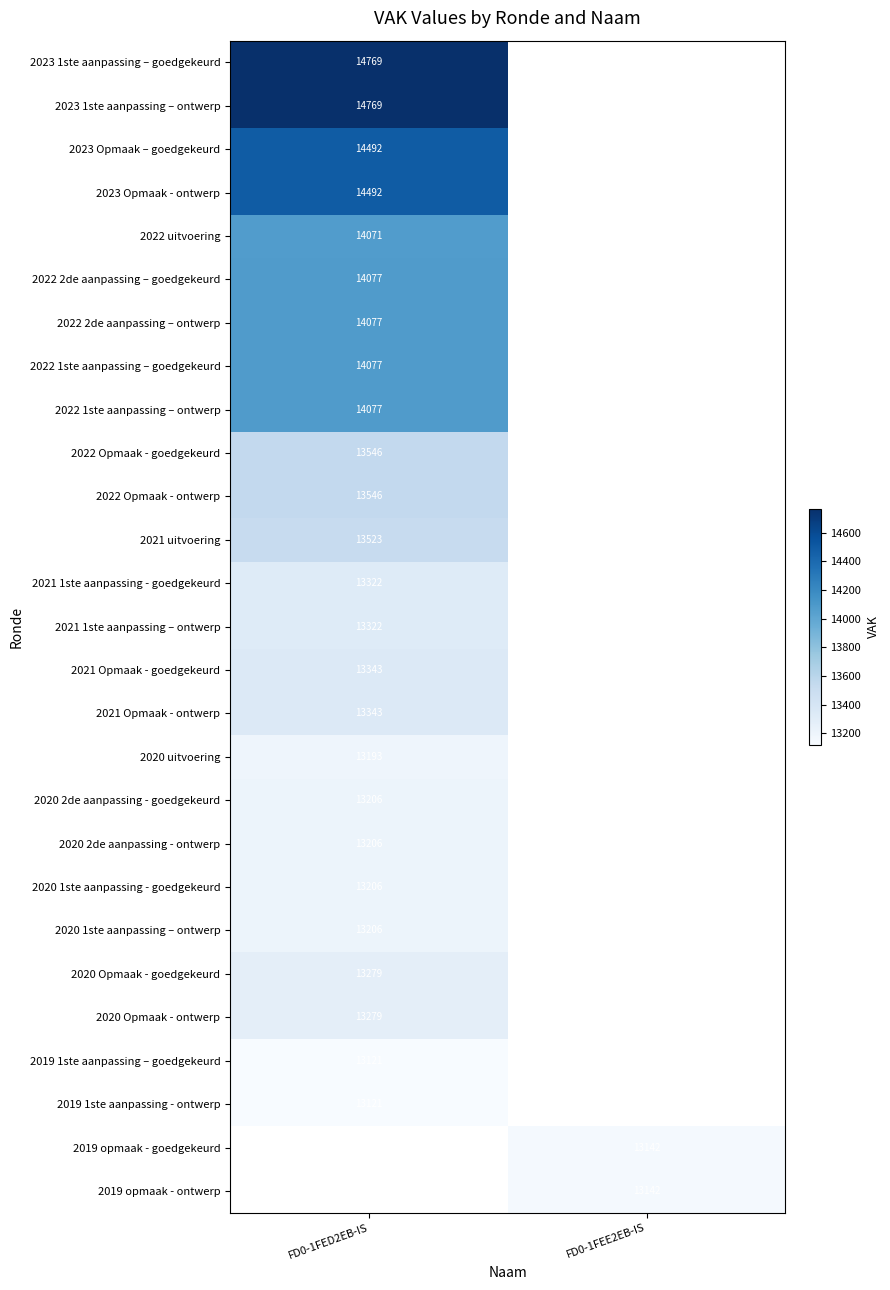

The value of 2023 Opmaak - ontwerp at FD0-1FED2EB-IS is 25261. True or false?

False